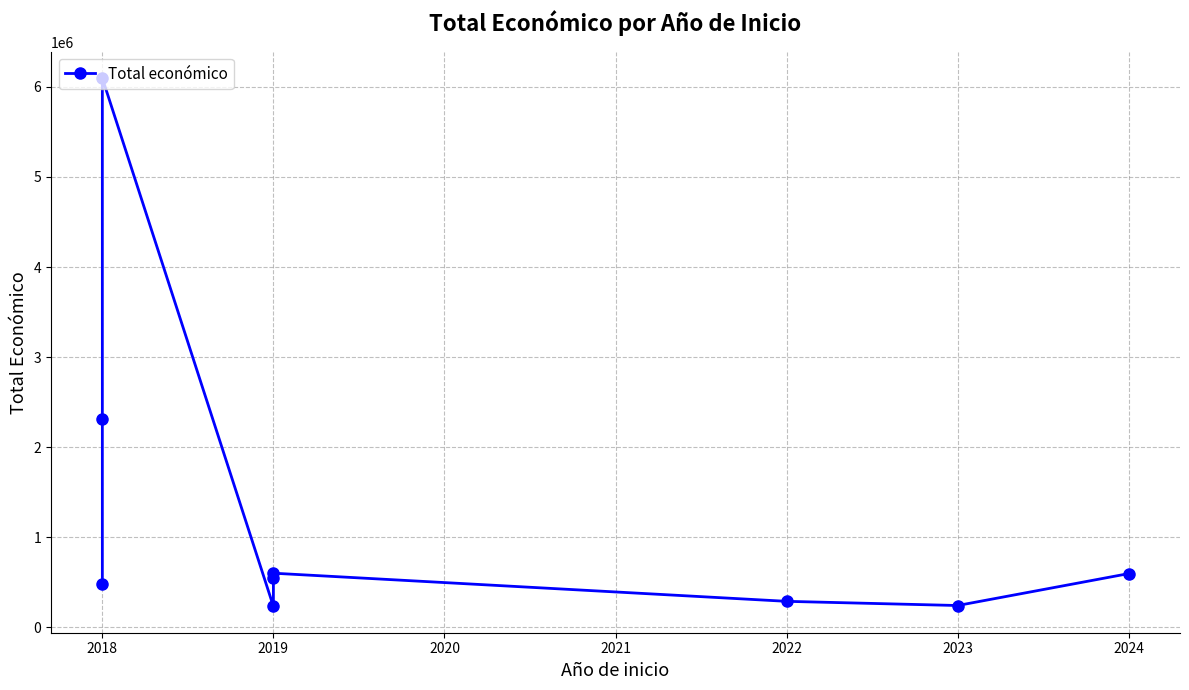

What is the change in value from 2018 to 2019?

-247311